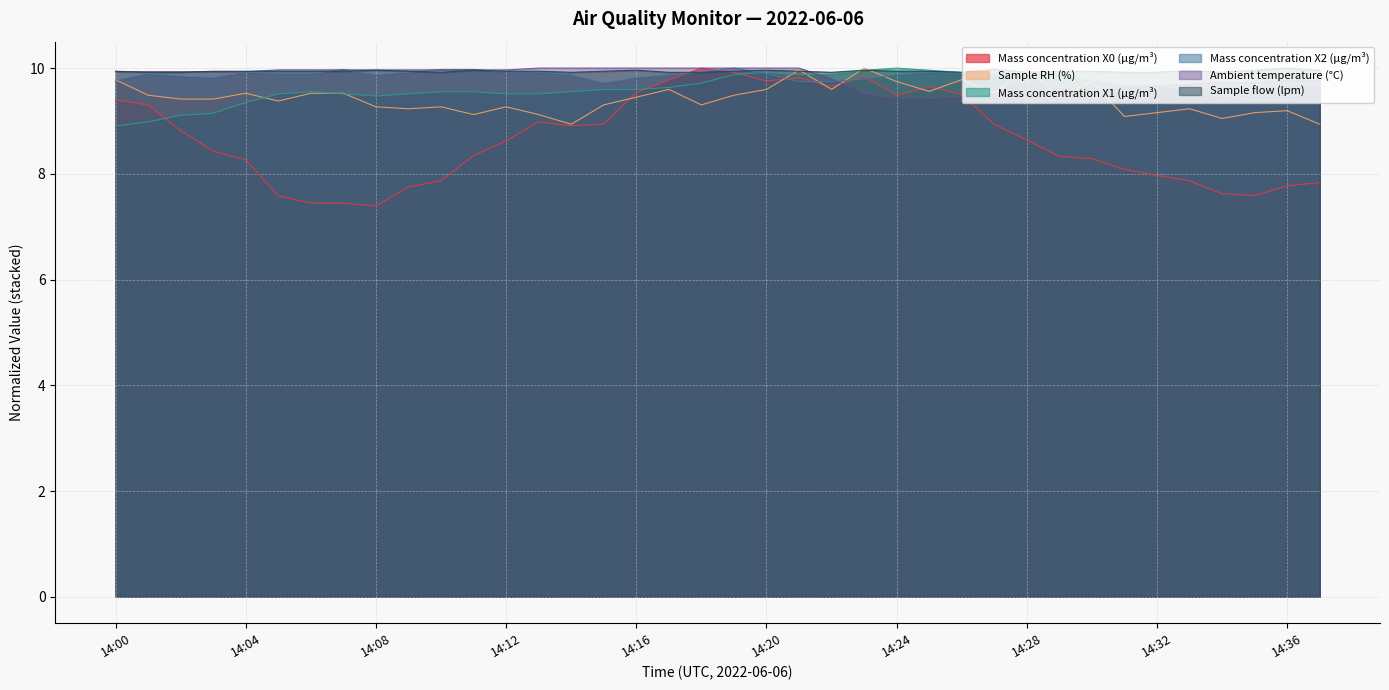

What is the minimum value for Mass concentration X1 (μg/m³)?

8.9